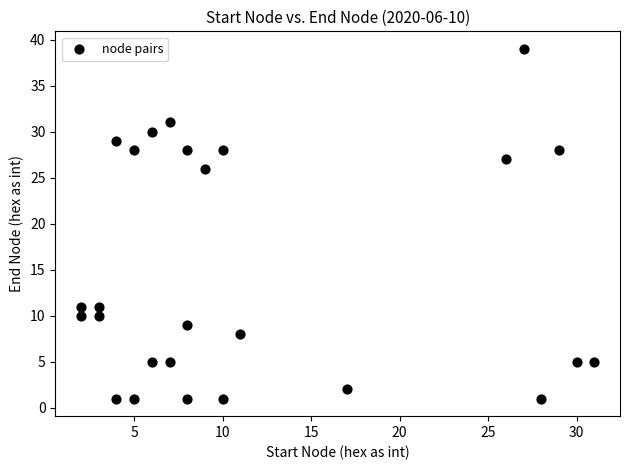

What is the range of Y values (max minus min)?

38